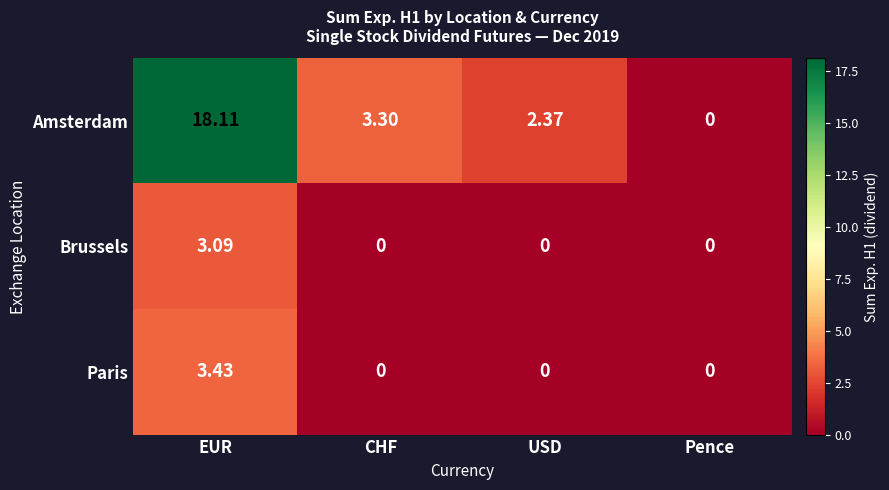

Which series has the largest range (max minus min)?

Amsterdam